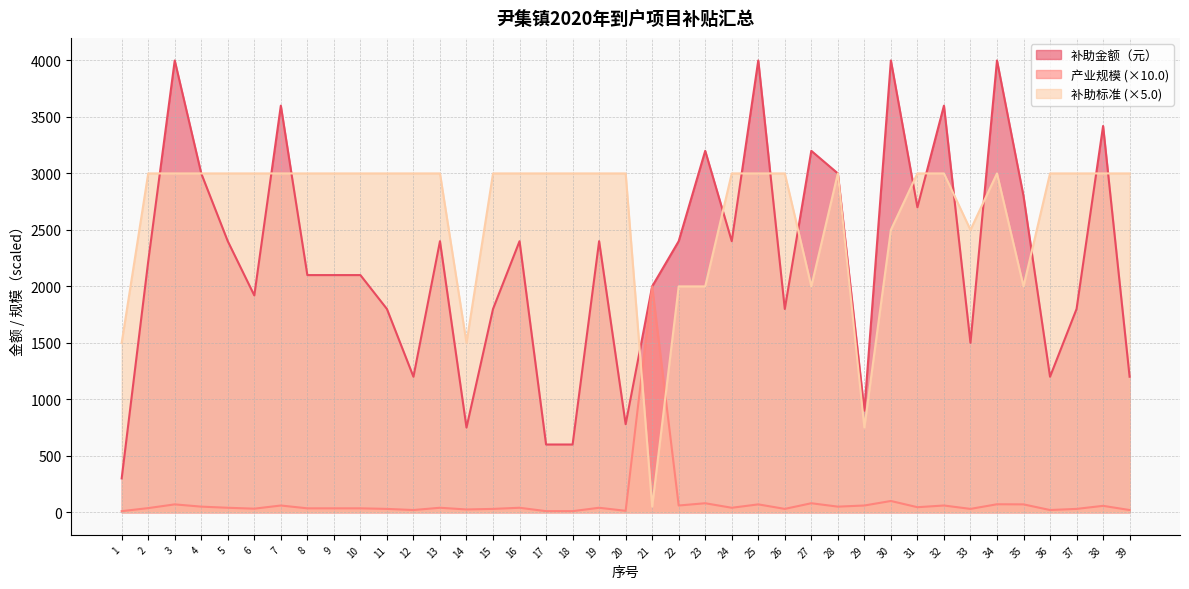

What are all the series names shown in the legend?

补助金额（元）, 产业规模 (×10.0), 补助标准 (×5.0)